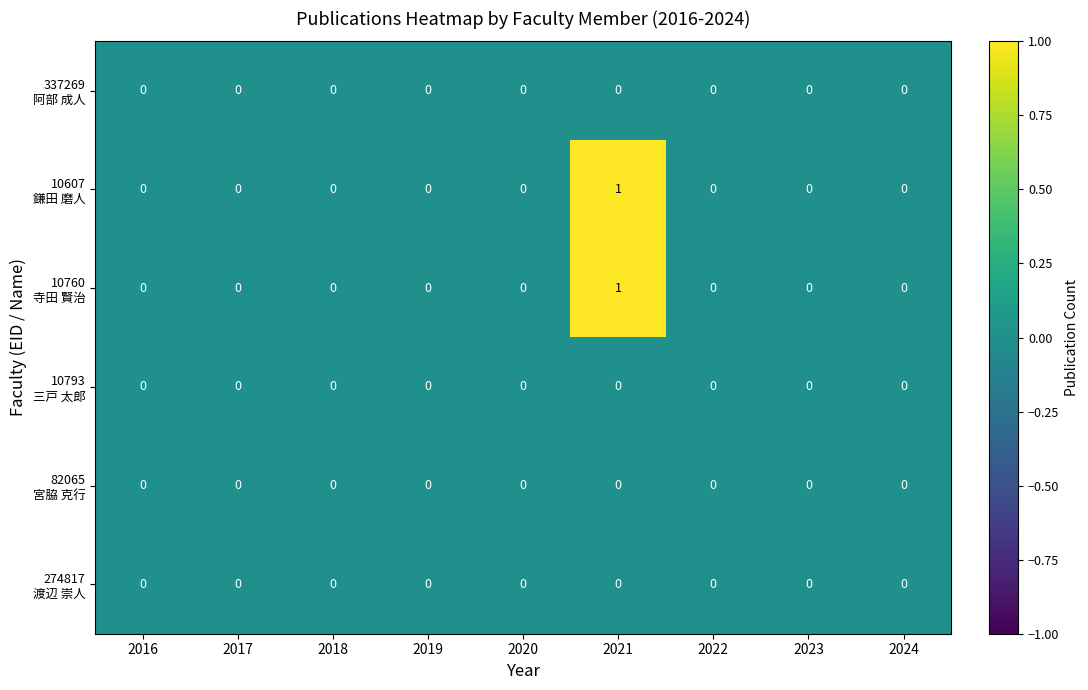

At which category does the chart reach its peak across all series?

2021